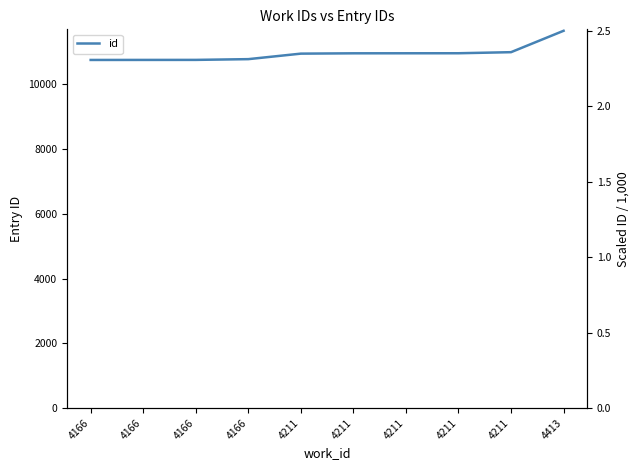

At which label is the value closest to 11195?

4211